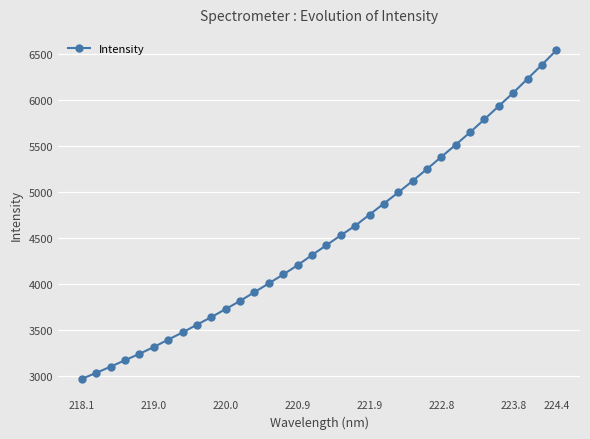

What is the average value?

4502.4